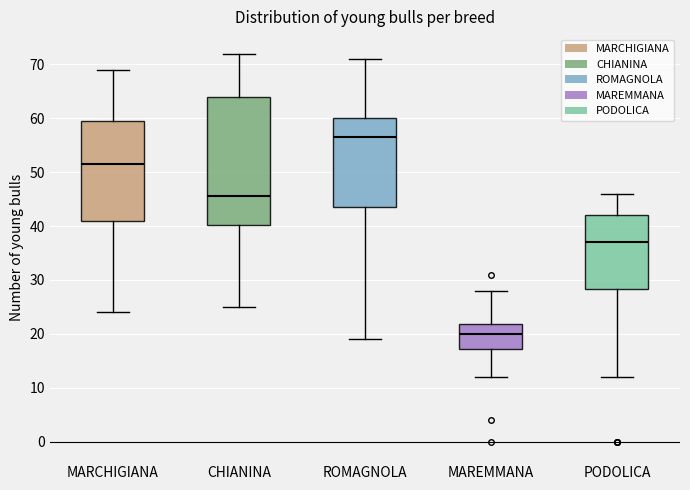

Which box has the highest median line?

ROMAGNOLA